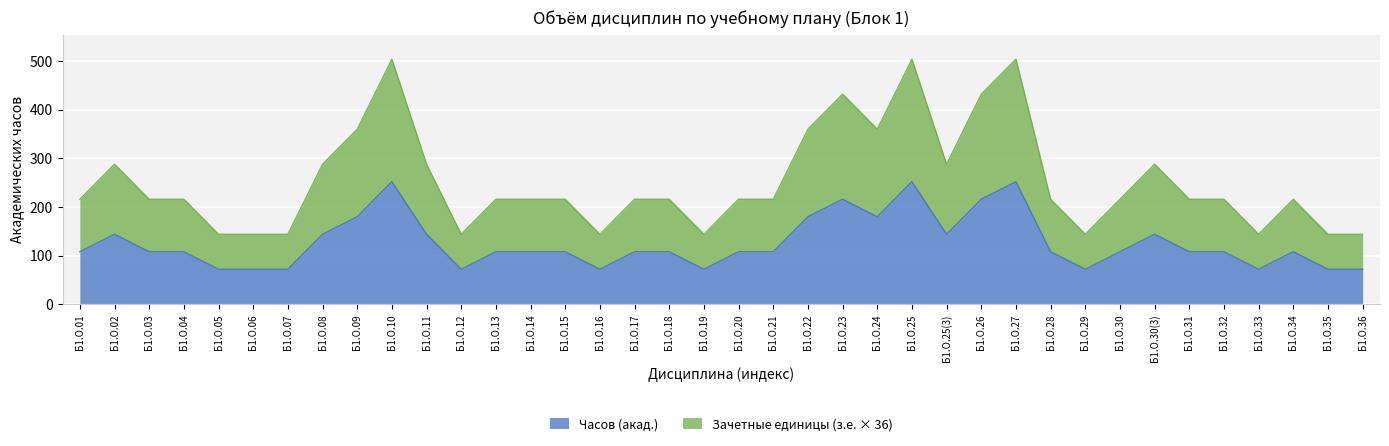

What is the value of the Часов (акад.) point at the 16th from the left?

72